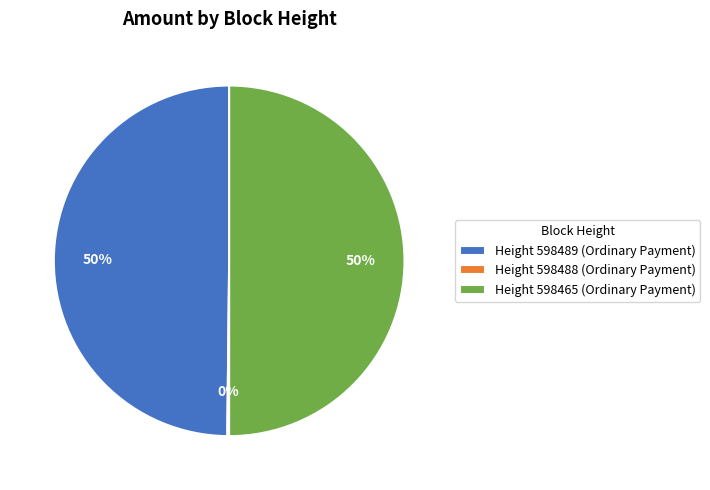

Is the sum of Height 598465 (Ordinary Payment) and Height 598489 (Ordinary Payment) greater than half?

Yes